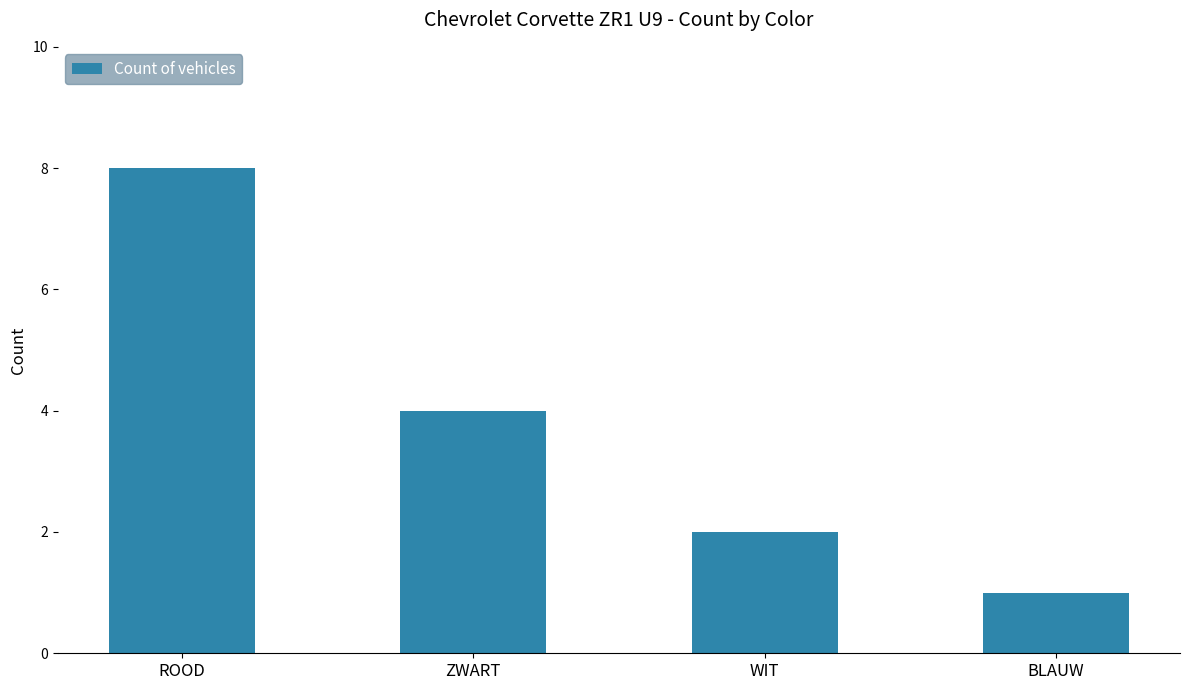

Reading left to right, extract all data points from this chart.

8	4	2	1